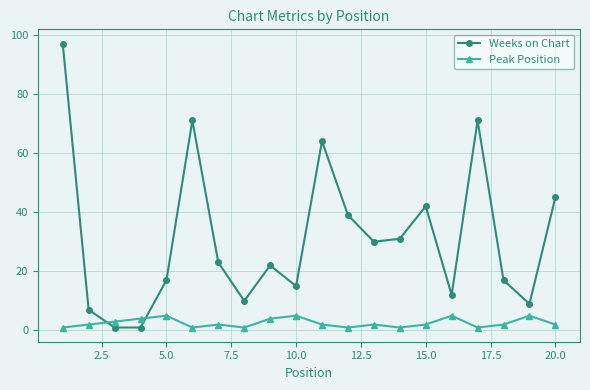

What is the average value of the Weeks on Chart series?

31